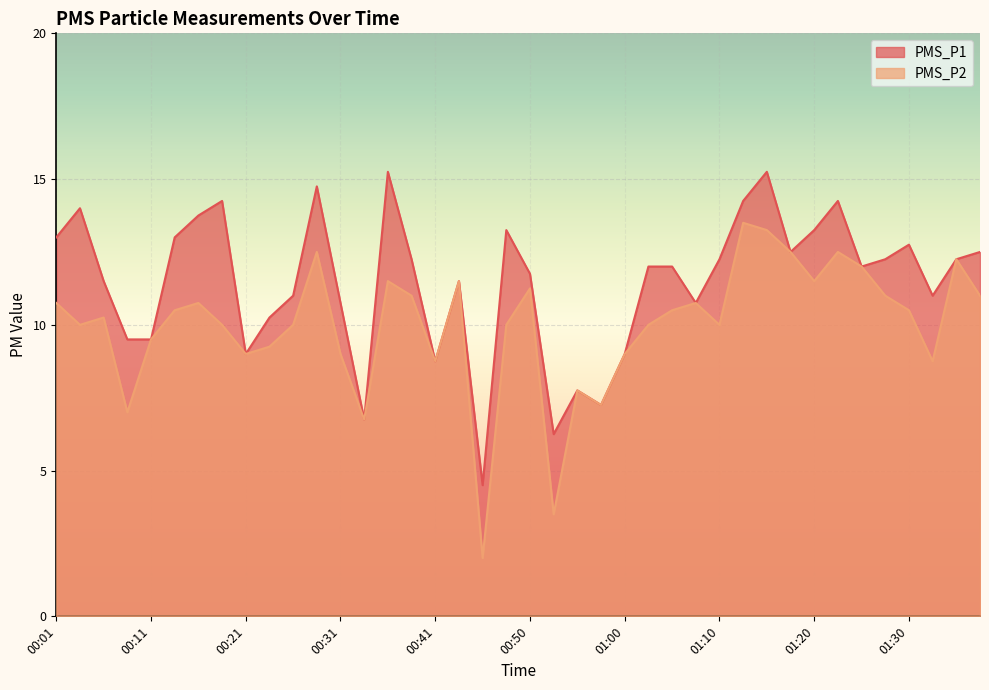

What position from the left is 01:17?

32